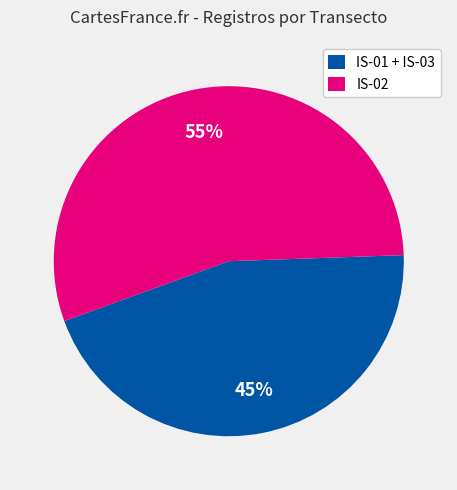

Count the number of slices in the pie.

2